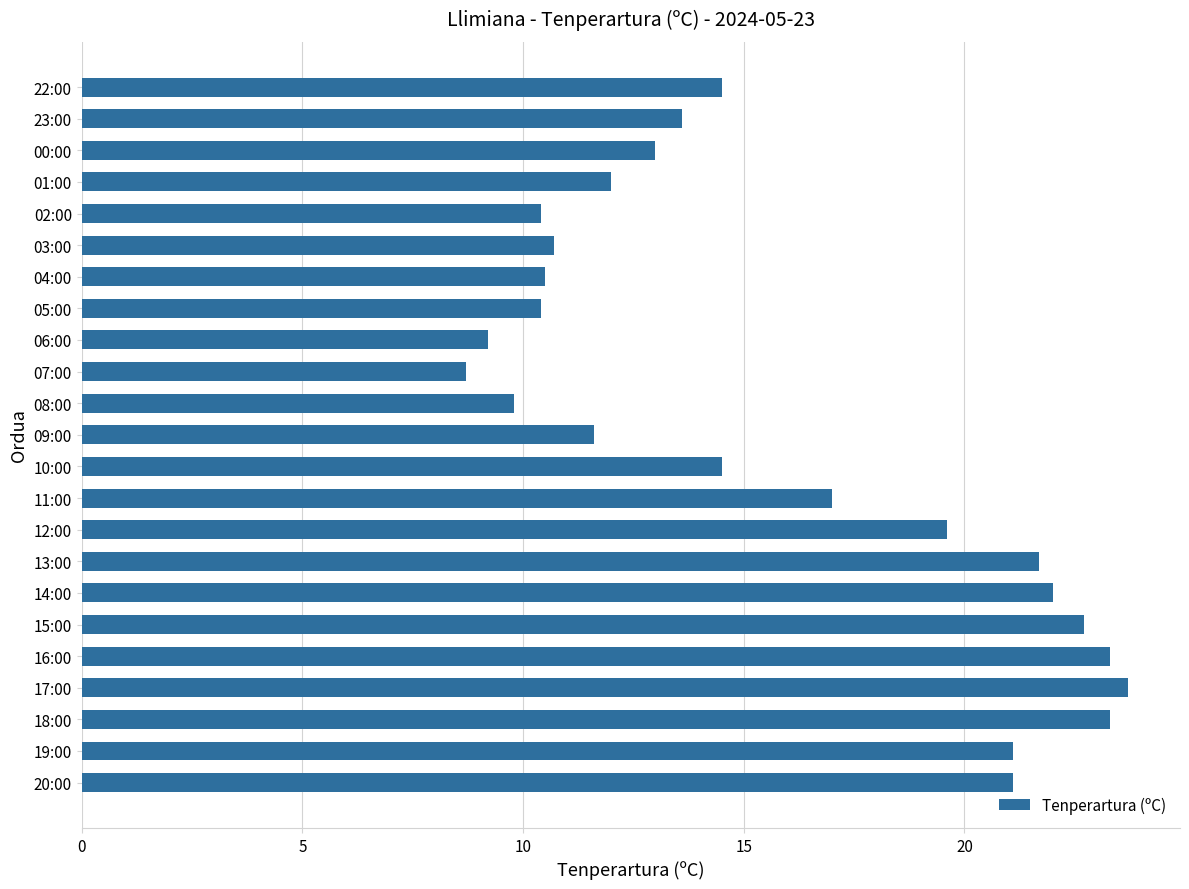

True or false: the data shows 17.0 at 11:00.

True